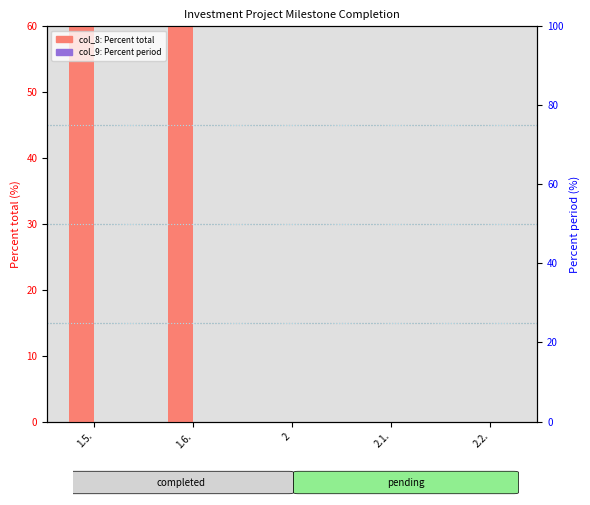

Reading left to right, list all the values displayed in this chart.

col_8: Percent total: 1.5.=100	1.6.=100	2=0	2.1.=0	2.2.=0
col_9: Percent period: 1.5.=0	1.6.=0	2=0	2.1.=0	2.2.=0